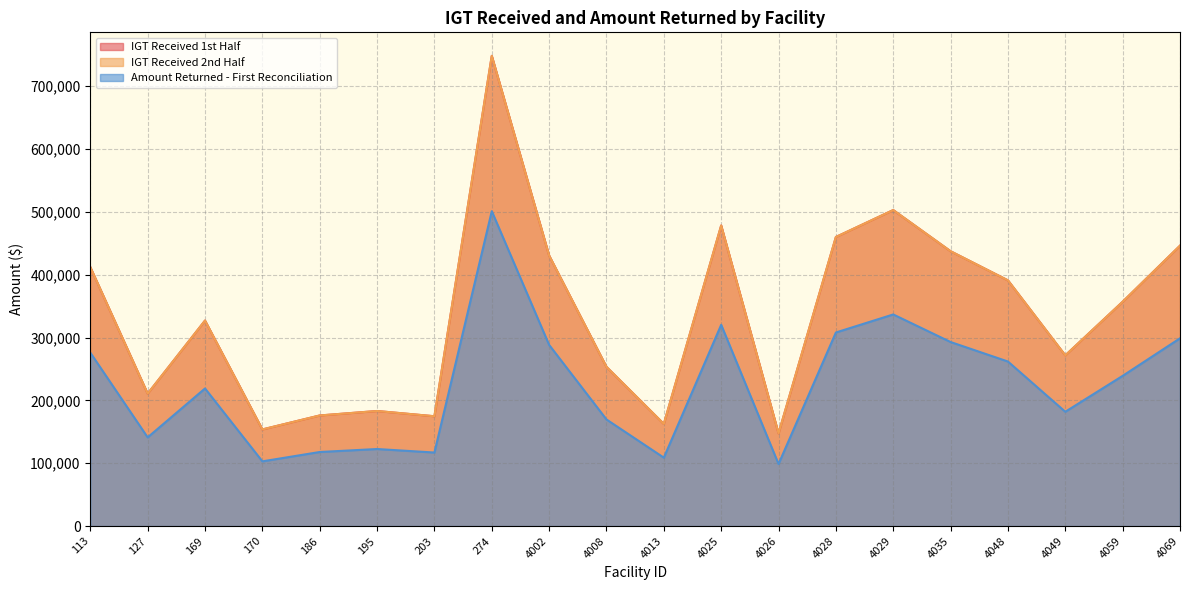

The value of IGT Received 1st Half at 169 is 327013.3. True or false?

True